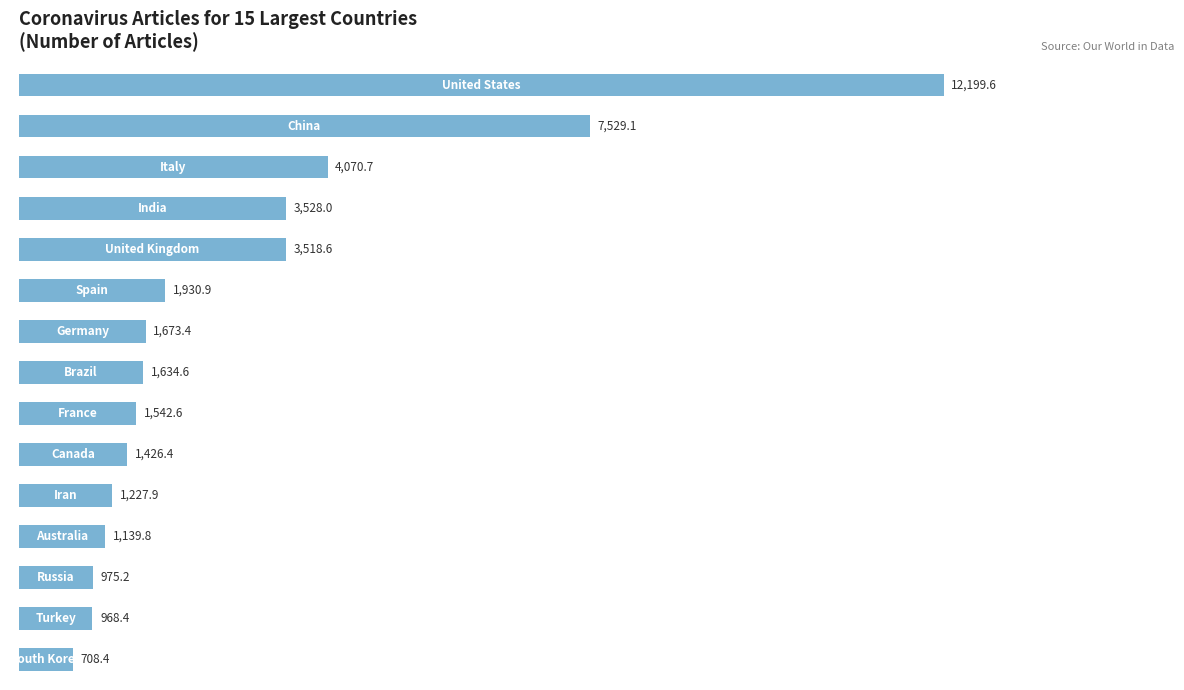

What is the sum of all values?

44073.6